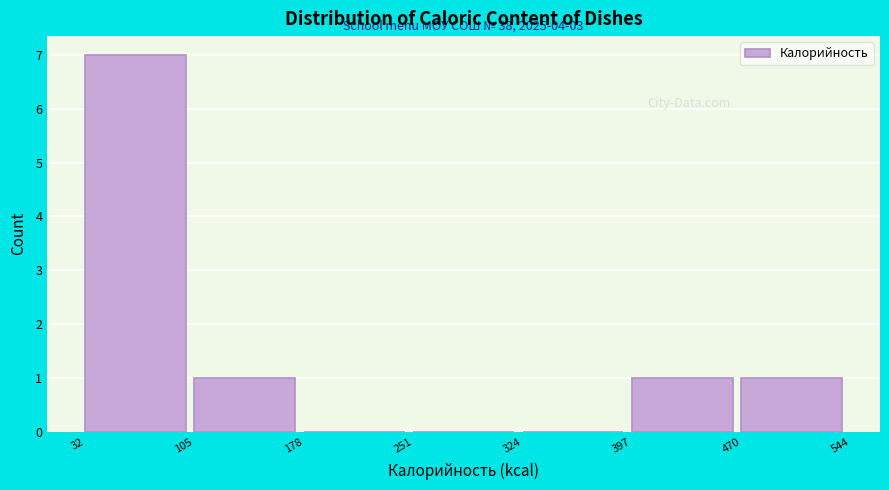

Which range on the x-axis has the tallest bar?

32 to 105